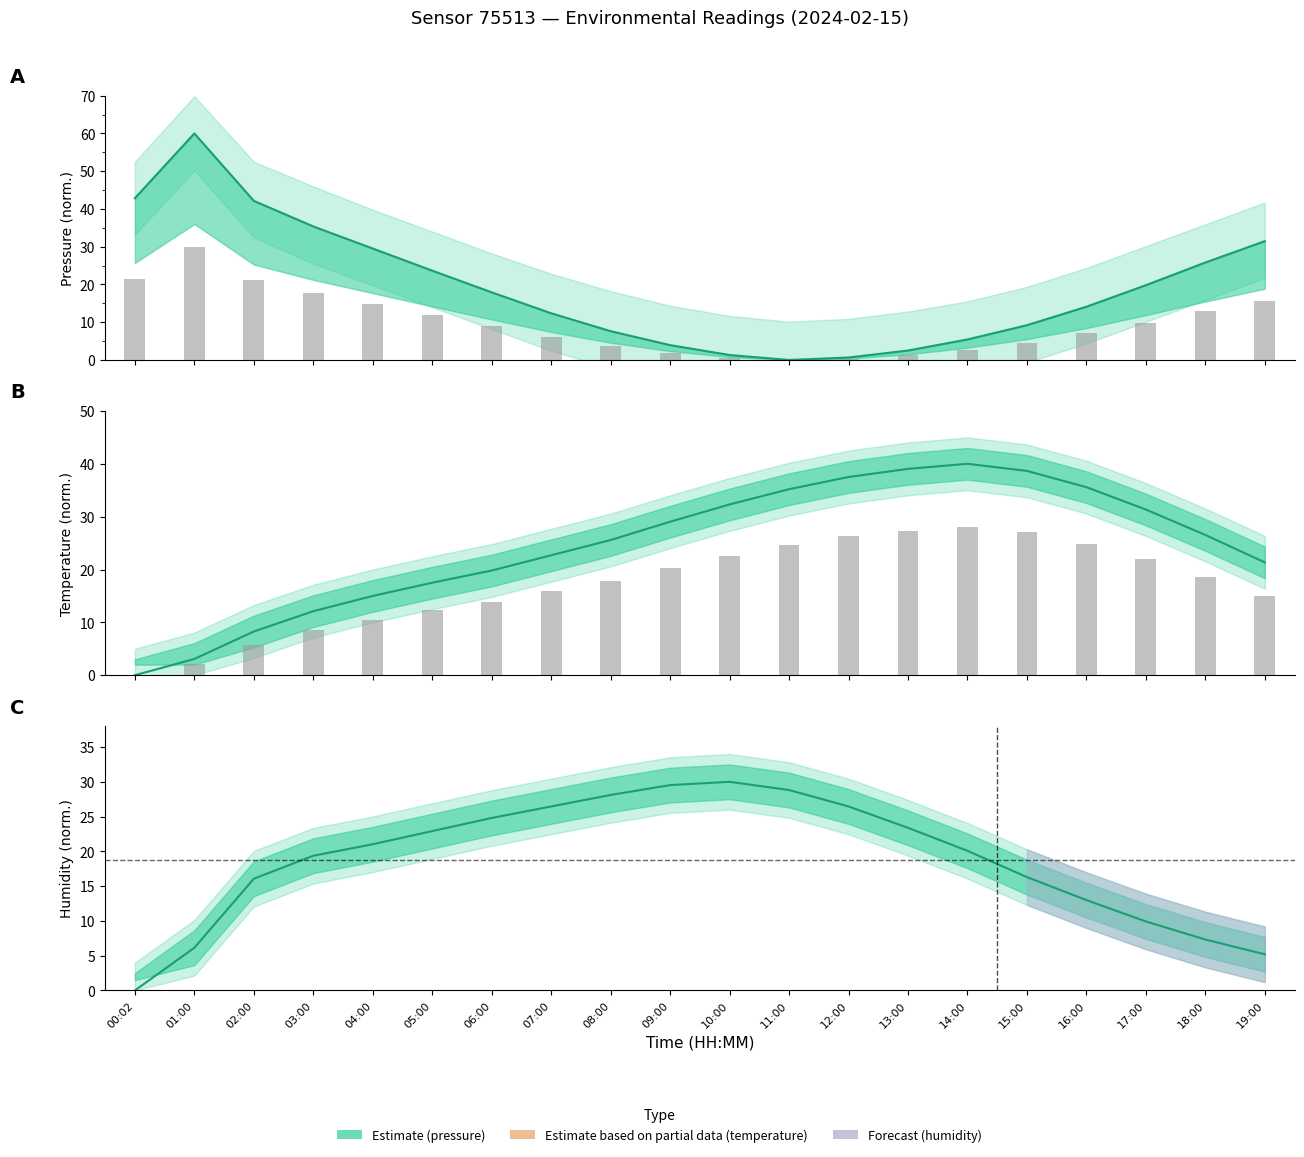

What is the spread (max minus min) of values at 08:00?

20.5